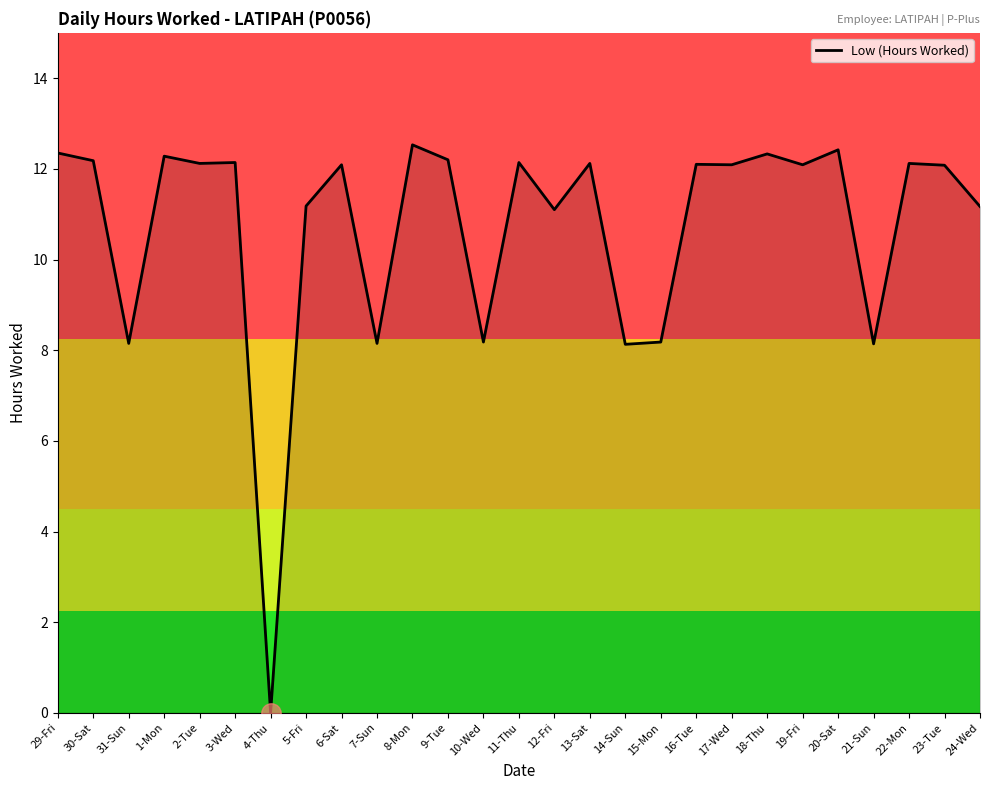

The value at 5-Fri is 4.2. True or false?

False